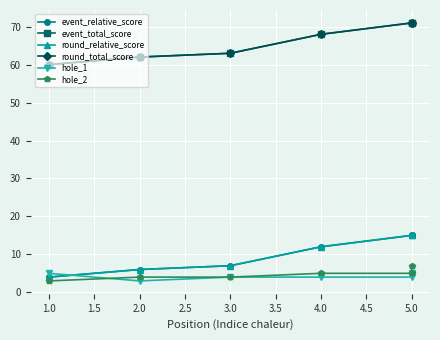

Is the value of round_relative_score at 4.0 greater than the value of round_total_score at 5.0?

No